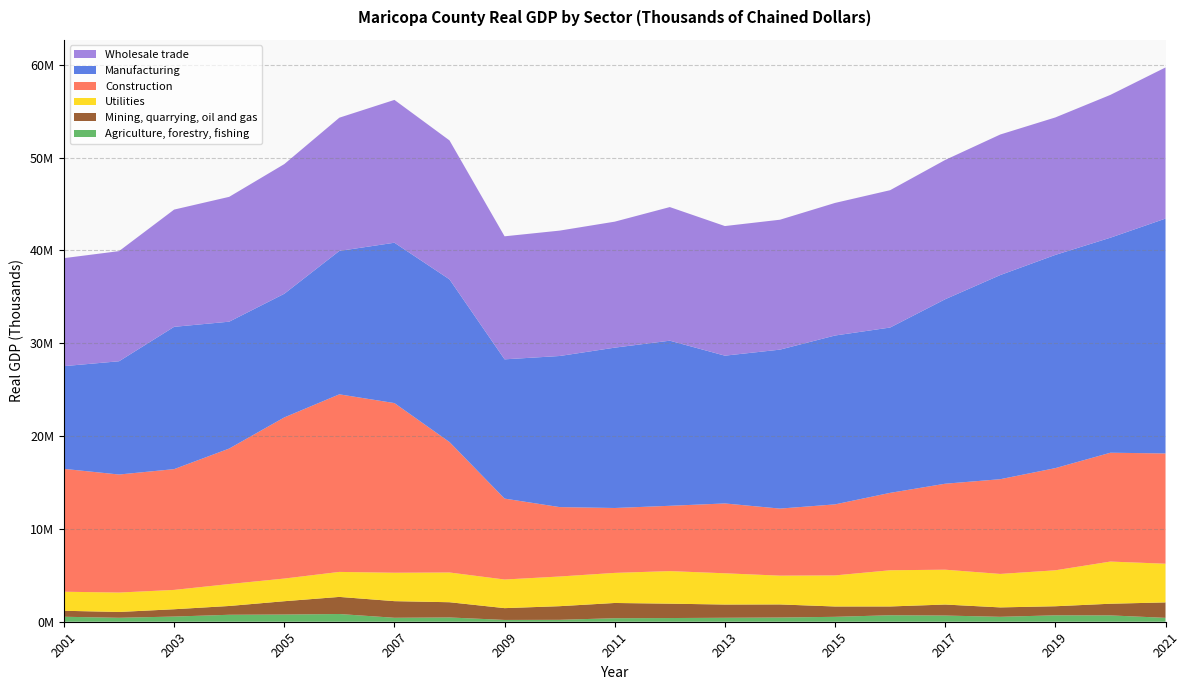

Reading right to left, list all the values displayed in this chart.

Agriculture, forestry, fishing: 2021=418453	2020=682731	2019=692138	2018=529848	2017=667002	2016=698871	2015=528595	2014=453653	2013=425768	2012=398354	2011=379532	2010=206261	2009=193568	2008=459330	2007=426157	2006=831947	2005=774308	2004=749162	2003=557711	2002=425251	2001=535734
Mining, quarrying, oil and gas: 2021=1663538	2020=1256765	2019=975771	2018=1014411	2017=1185936	2016=946746	2015=1113605	2014=1409583	2013=1426806	2012=1547981	2011=1641621	2010=1469082	2009=1271283	2008=1642380	2007=1791222	2006=1842480	2005=1436382	2004=947748	2003=787929	2002=627022	2001=644666
Utilities: 2021=4168542	2020=4543958	2019=3874575	2018=3605681	2017=3754058	2016=3900109	2015=3349436	2014=3101692	2013=3367423	2012=3510263	2011=3241191	2010=3198127	2009=3083787	2008=3203949	2007=3061613	2006=2694201	2005=2441354	2004=2363653	2003=2083359	2002=2092311	2001=2052428
Construction: 2021=11881751	2020=11726731	2019=11008299	2018=10208072	2017=9263090	2016=8339989	2015=7652336	2014=7225965	2013=7524002	2012=7035171	2011=6992106	2010=7478095	2009=8718636	2008=14054613	2007=18280735	2006=19133223	2005=17359964	2004=14598159	2003=13013340	2002=12716889	2001=13237527
Manufacturing: 2021=25306592	2020=23169106	2019=22974278	2018=21995494	2017=19878963	2016=17813694	2015=18195778	2014=17126688	2013=15924879	2012=17790247	2011=17277898	2010=16280814	2009=15005541	2008=17530154	2007=17277703	2006=15451122	2005=13324597	2004=13671131	2003=15332906	2002=12204027	2001=11069299
Wholesale trade: 2021=16284264	2020=15388053	2019=14811312	2018=15145048	2017=15006576	2016=14797590	2015=14285995	2014=13997426	2013=13964490	2012=14396467	2011=13574264	2010=13510236	2009=13255595	2008=14971104	2007=15388672	2006=14357056	2005=13970495	2004=13451209	2003=12631905	2002=11866871	2001=11635981